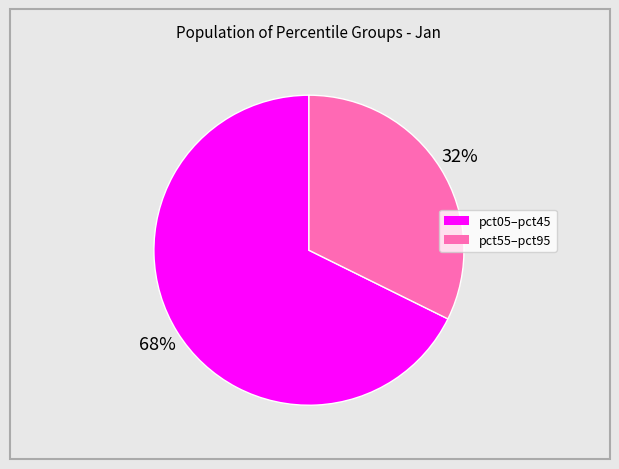

How many slices are in this pie chart?

2